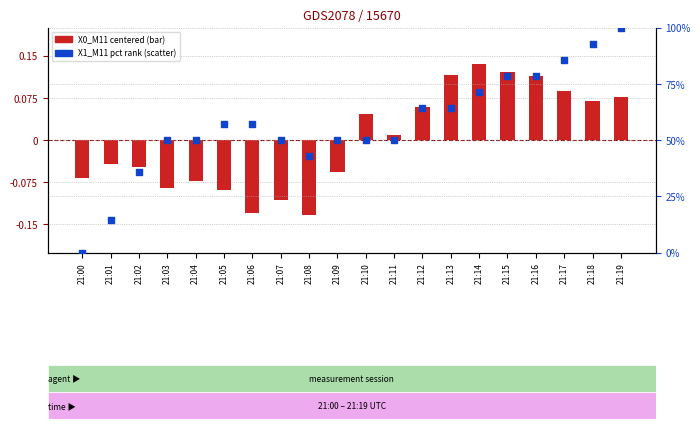

What is the total value across all series at 21:13?

65.4